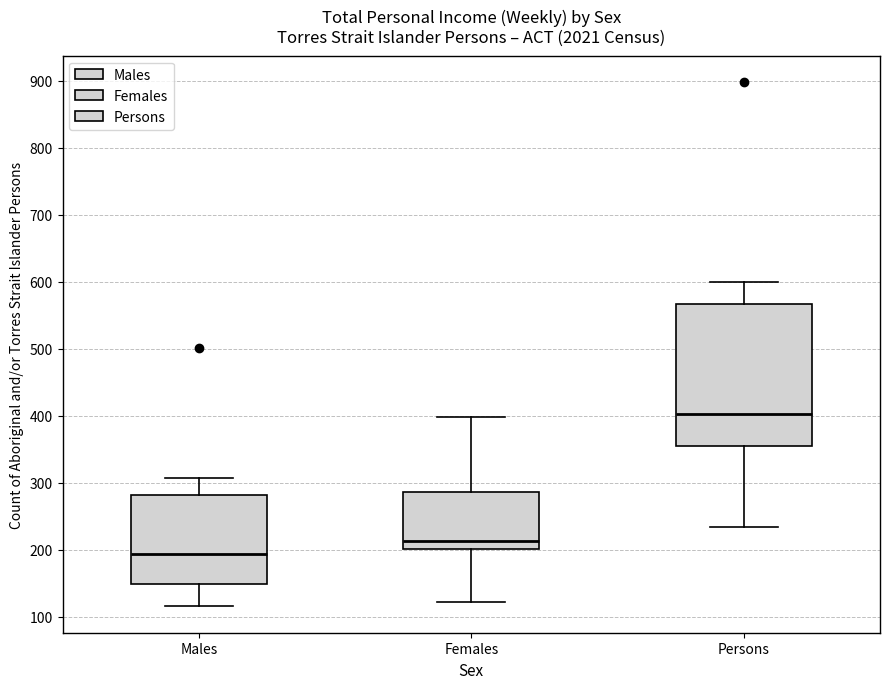

Where does the median line of the box for Persons sit on the y-axis? The values are not printed on the chart, so give them approximately, as read against the axis.

400